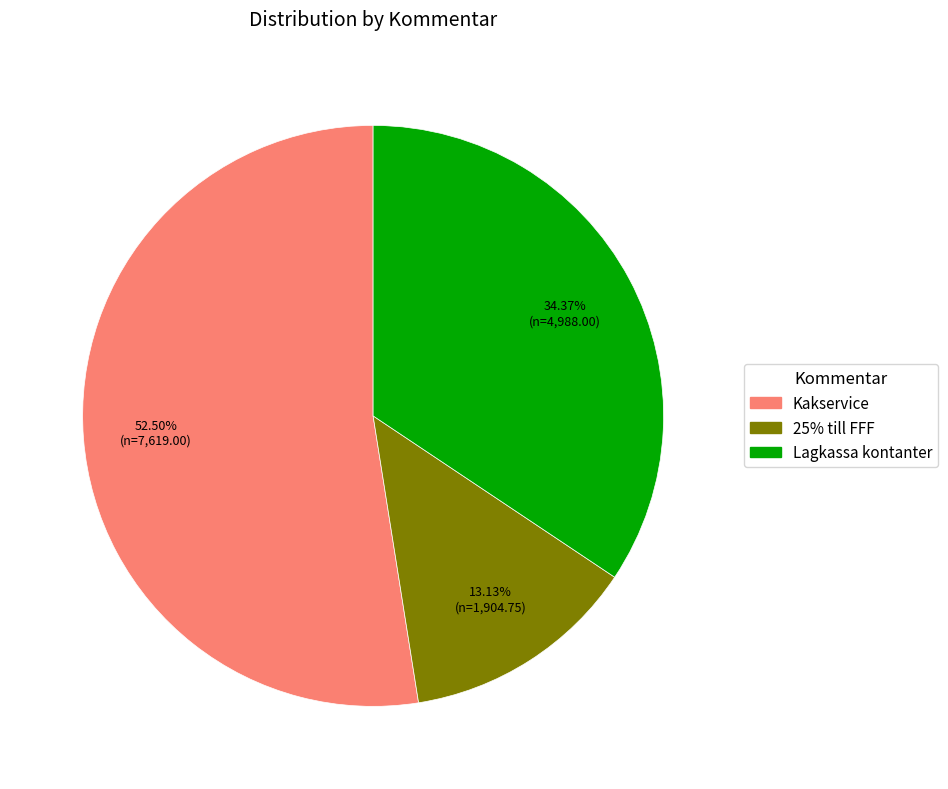

Which slice represents more than half of the pie?

Kakservice